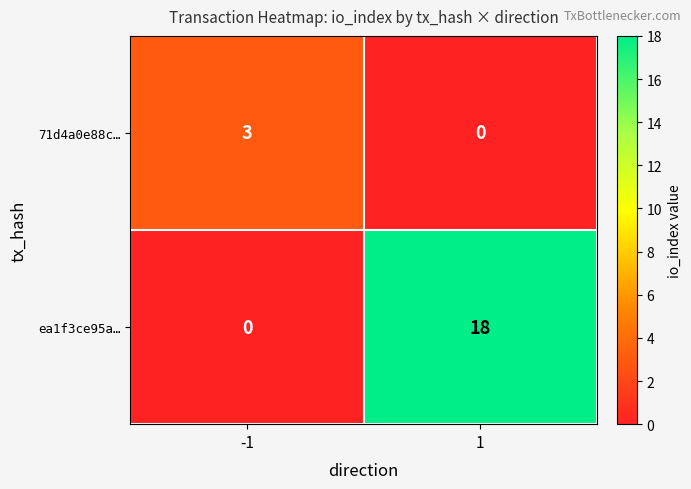

Rank the series by their maximum value, from highest to lowest.

ea1f3ce95a…, 71d4a0e88c…